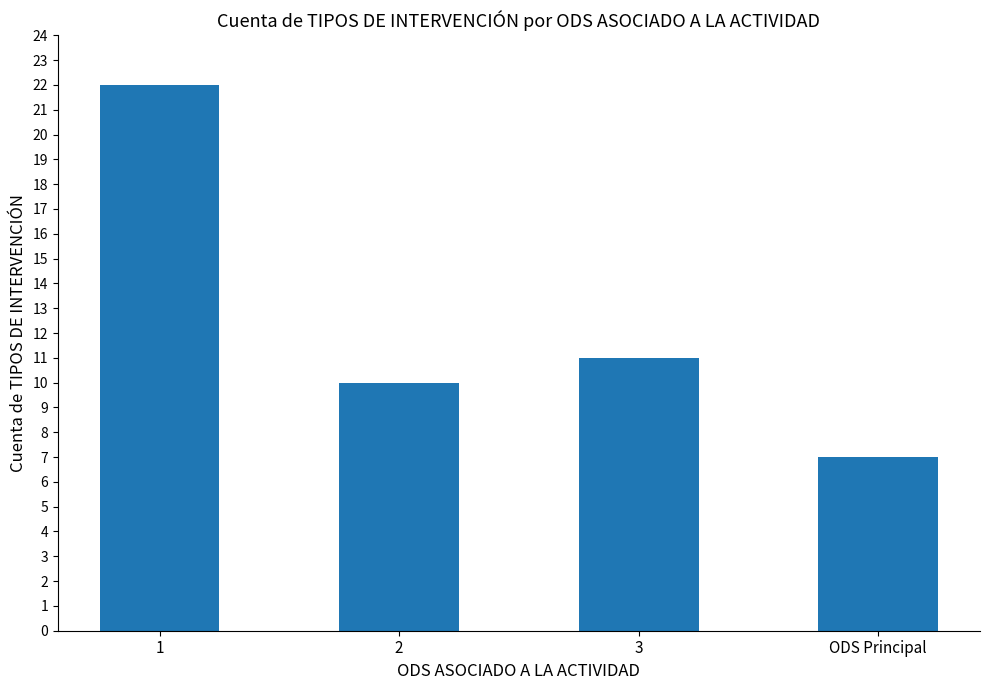

List the labels in order of value, largest first.

1, 3, 2, ODS Principal